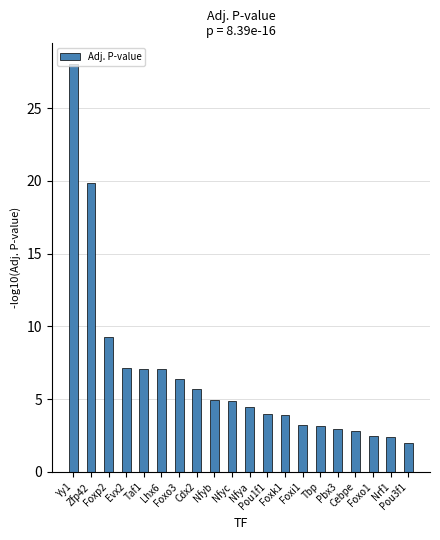

Approximately how many times larger is the value at Evx2 compared to Pou1f1?

1.8